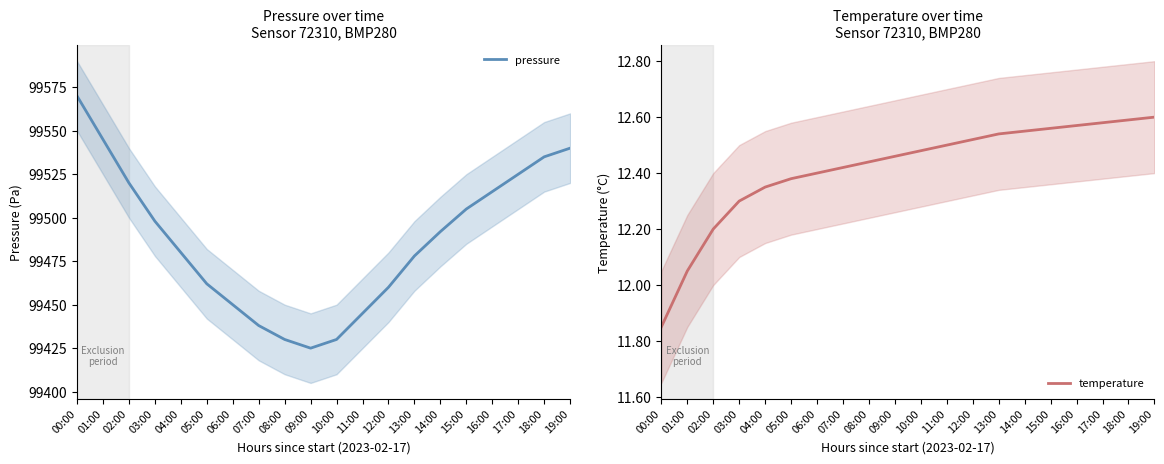

What is the difference between the maximum and minimum values in the pressure series?

145